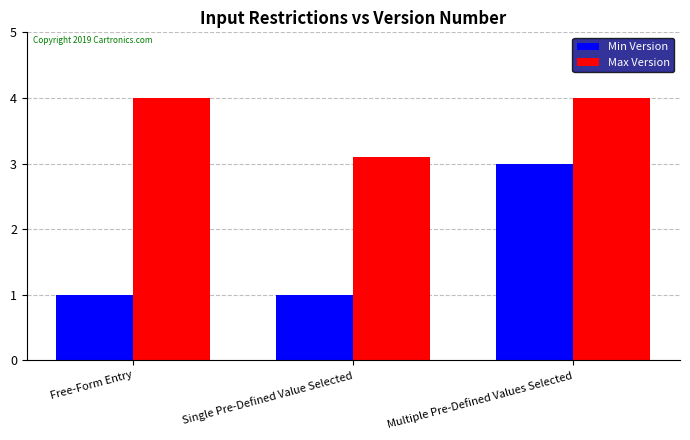

Which series has the largest total across all categories?

Max Version